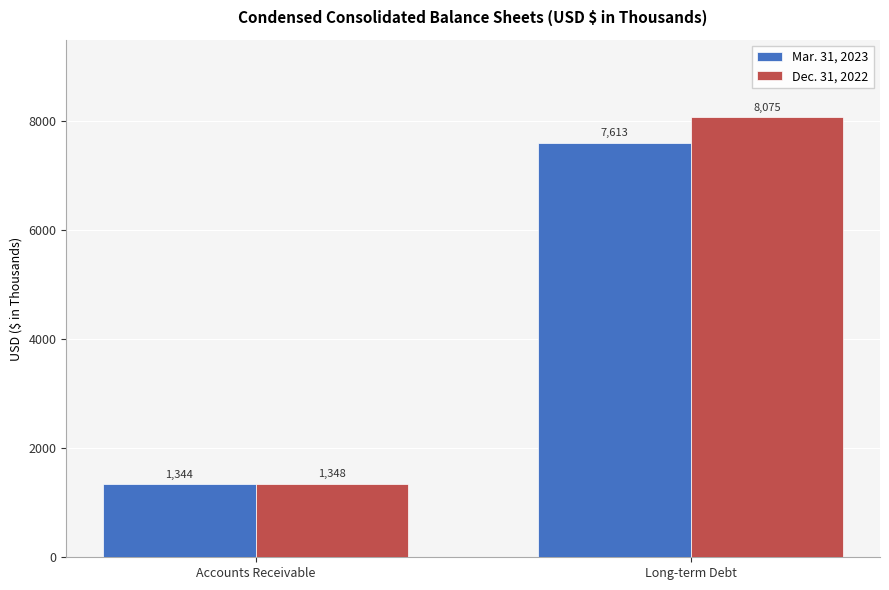

List the series in order of their overall mean, highest first.

Dec. 31, 2022, Mar. 31, 2023